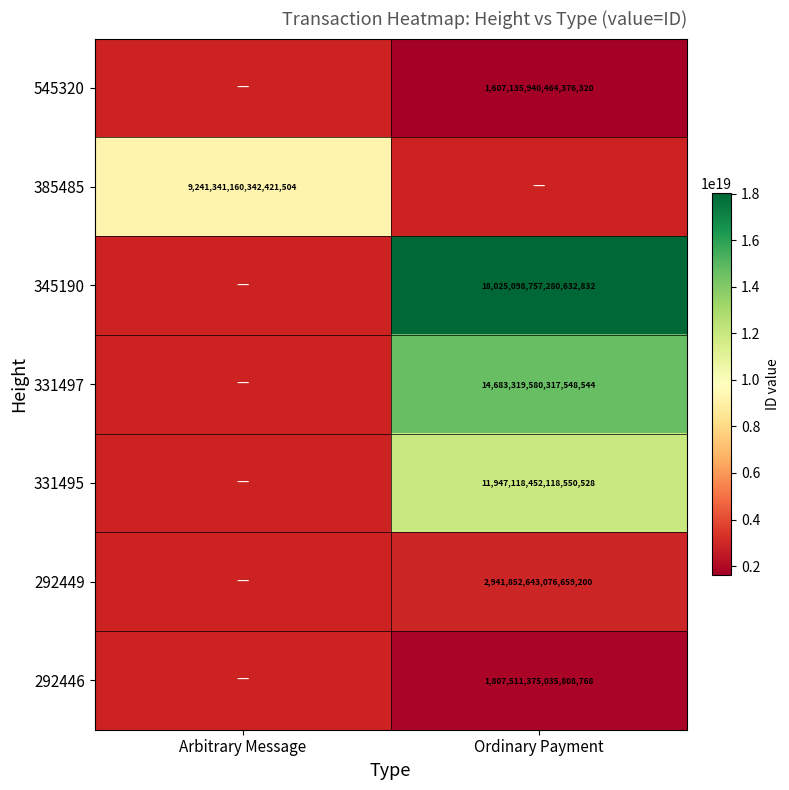

The 345190 series shows 31076316981892169728 at Ordinary Payment. True or false?

False